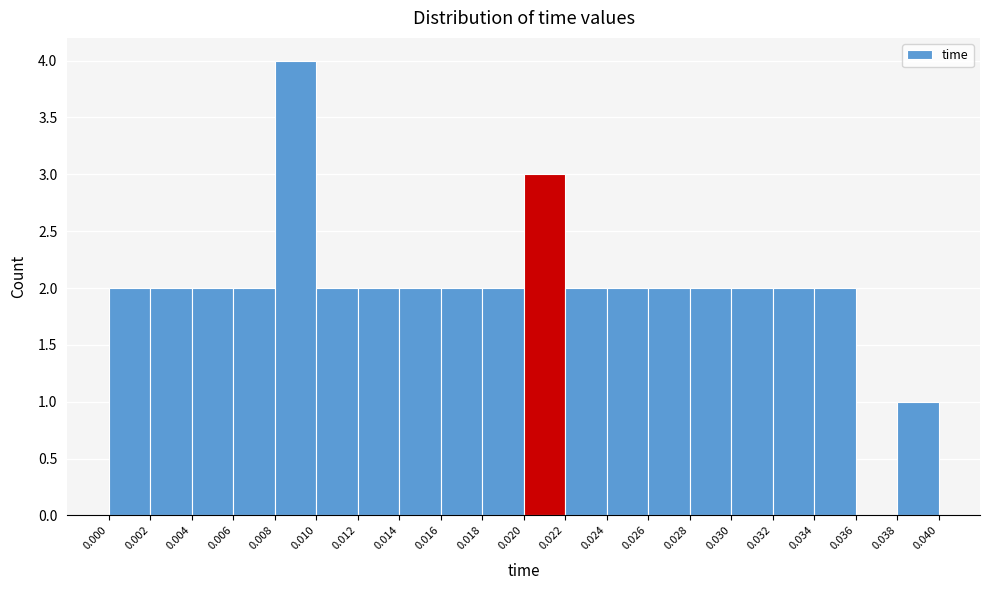

Reading left to right, transcribe this chart: for each bar, give the range it covers on the x-axis and its height. The values are not printed on the chart, so give them approximately, as read against the axis.

0.000 to 0.002: 2
0.002 to 0.004: 2
0.004 to 0.006: 2
0.006 to 0.008: 2
0.008 to 0.010: 4
0.010 to 0.012: 2
0.012 to 0.014: 2
0.014 to 0.016: 2
0.016 to 0.018: 2
0.018 to 0.020: 2
0.020 to 0.022: 3
0.022 to 0.024: 2
0.024 to 0.026: 2
0.026 to 0.028: 2
0.028 to 0.030: 2
0.030 to 0.032: 2
0.032 to 0.034: 2
0.034 to 0.036: 2
0.036 to 0.038: 0
0.038 to 0.040: 1